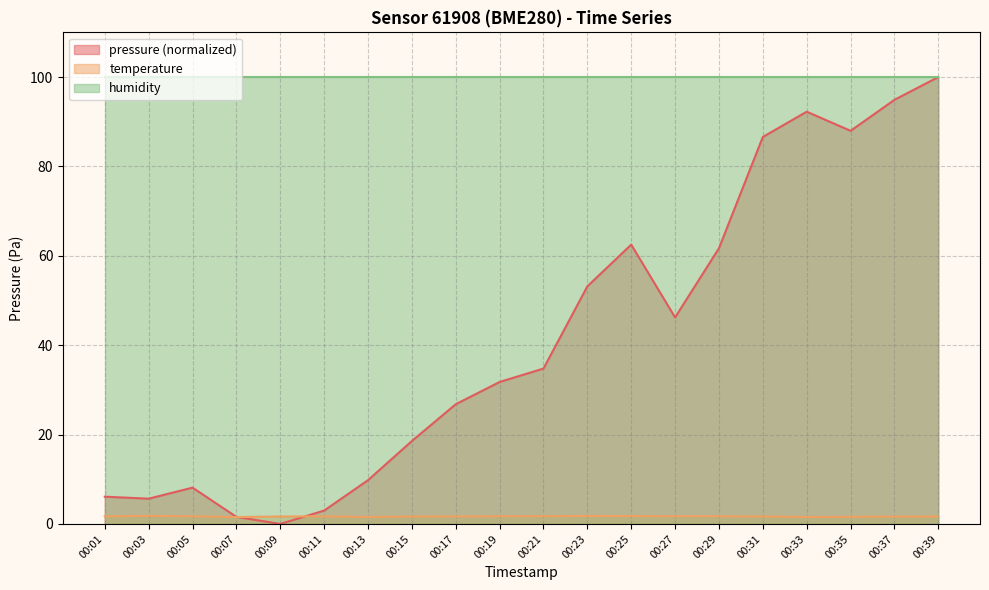

The value of pressure at 00:09 is 37.0. True or false?

False